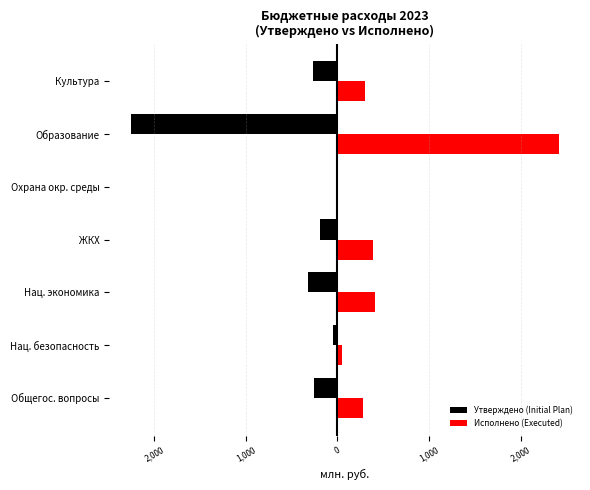

What are all the series names shown in the legend?

Утверждено (Initial Plan), Исполнено (Executed)